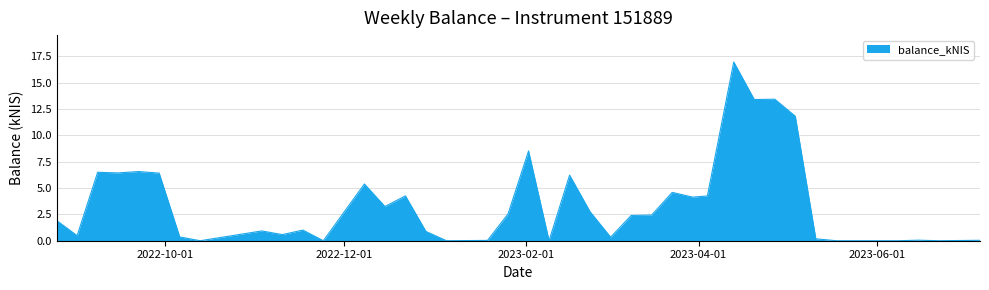

What is the maximum value shown in the chart?

17.0